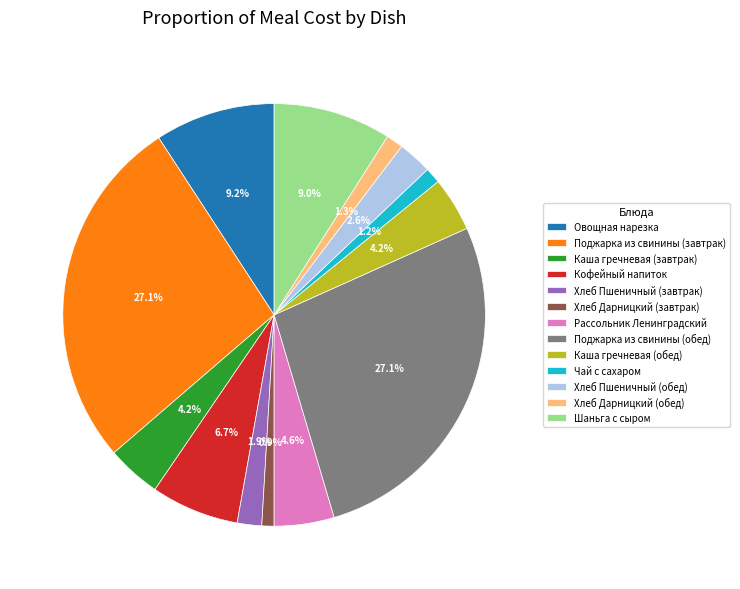

Count the number of slices in the pie.

13